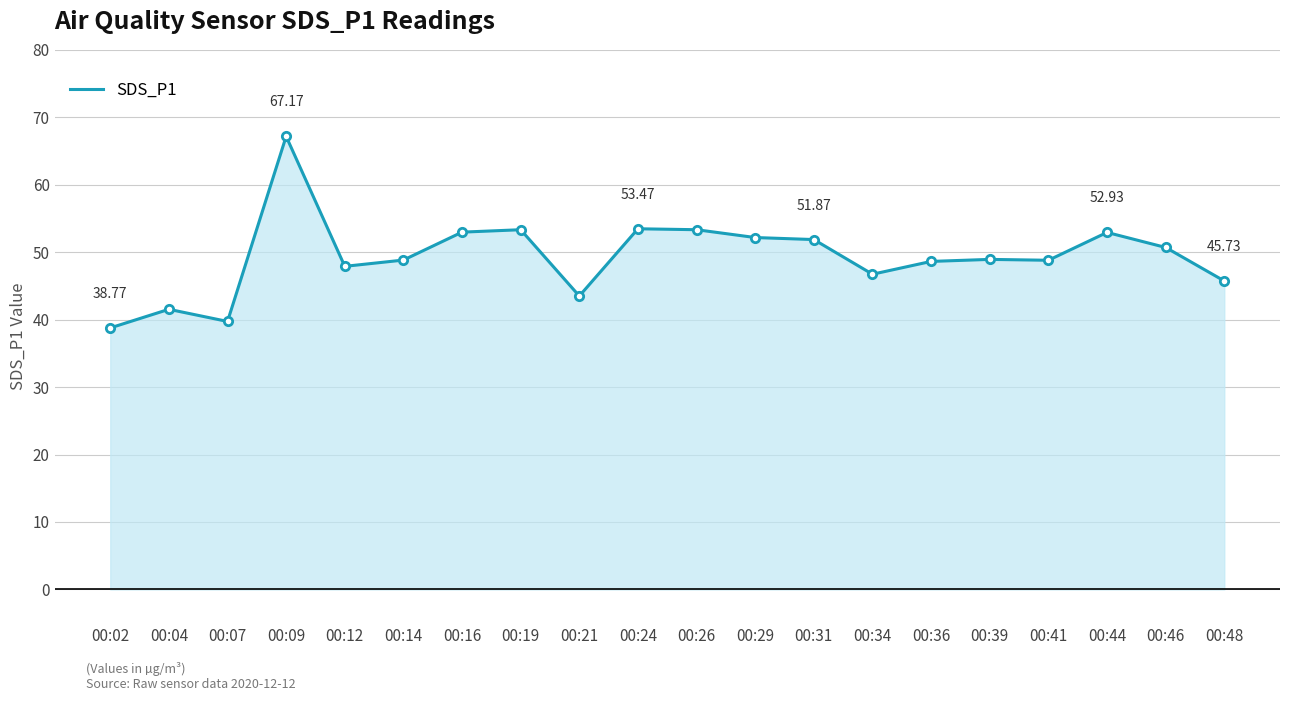

At which label is the value closest to 52?

00:31